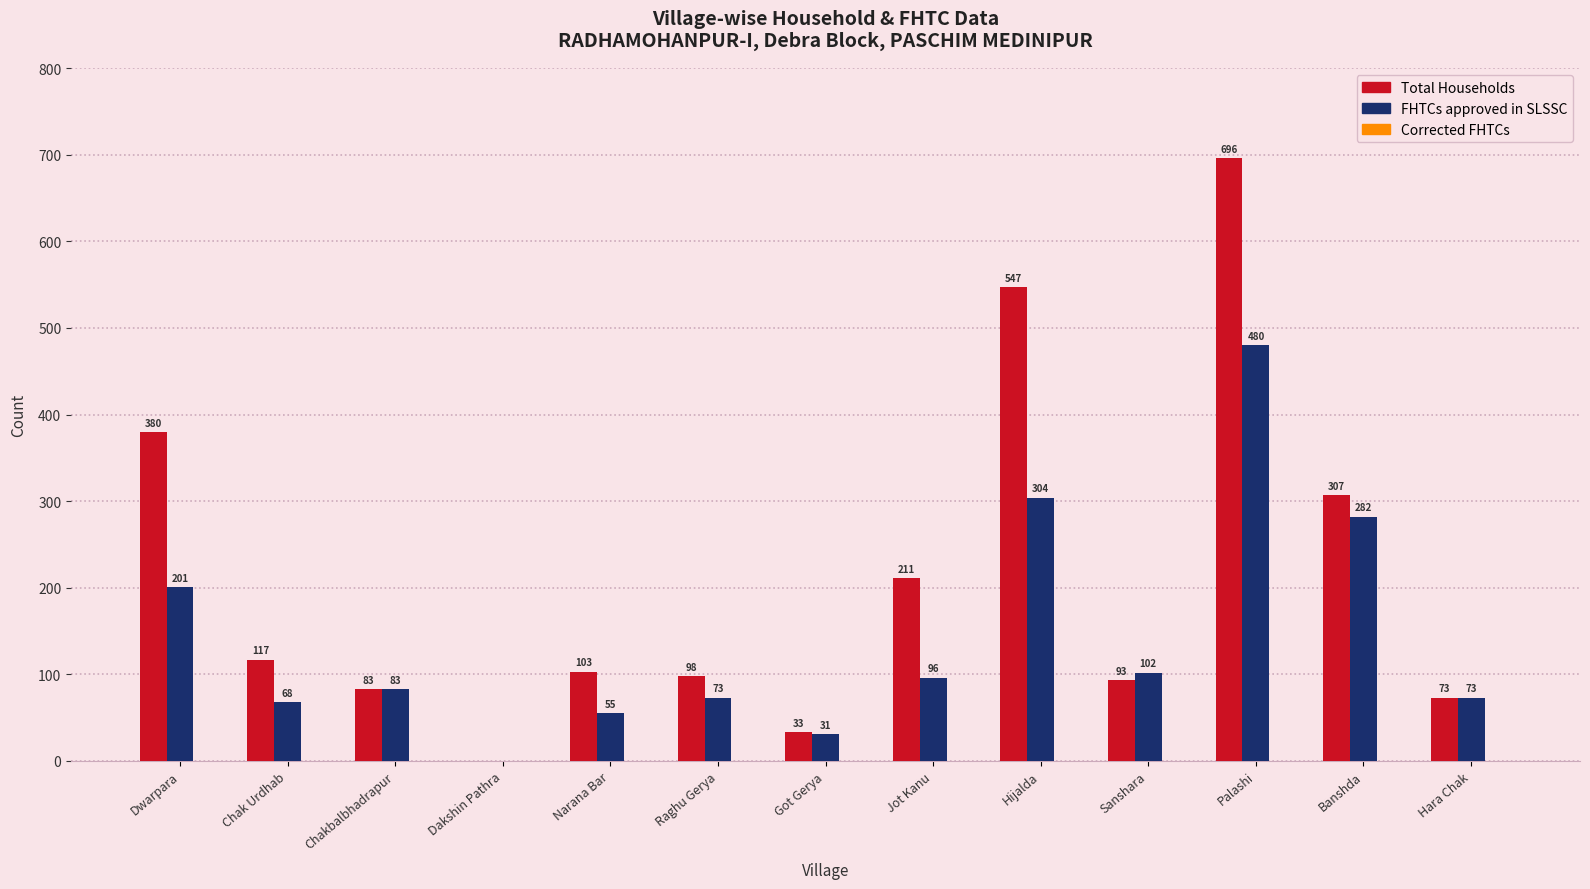

At which category does the chart reach its peak across all series?

Palashi